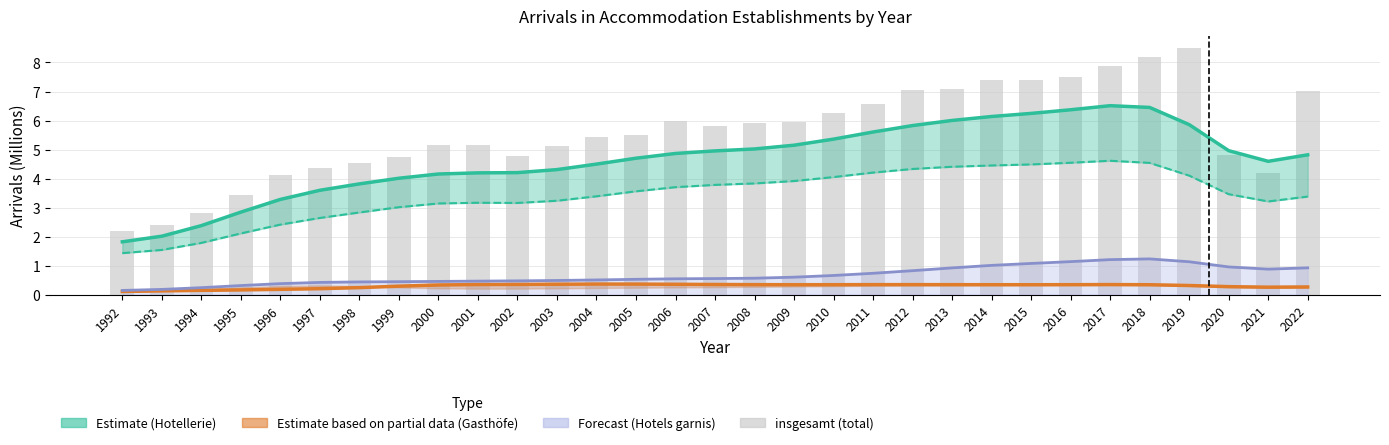

What is the spread (max minus min) of values at 2002?

4.4